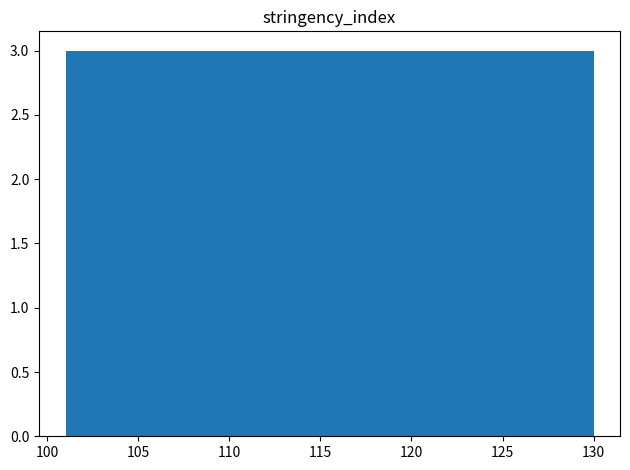

What is the height of the bar covering 118.4 to 121.3 on the x-axis? Neither the bar edges nor the heights are printed on the chart, so give them approximately, as read against the axes.

3